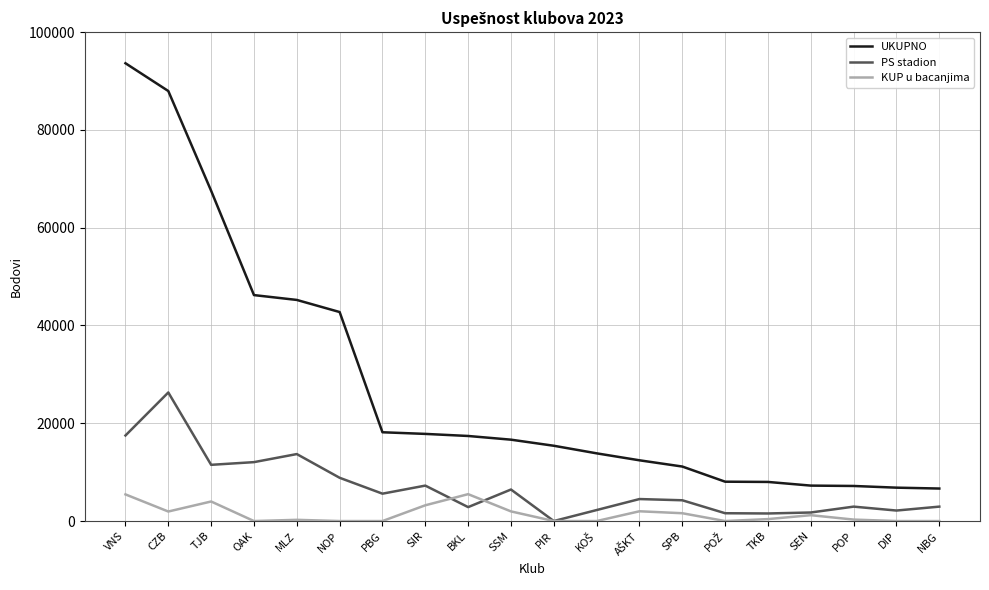

What value does the PS stadion series have at VNS, to the nearest 10?

17500